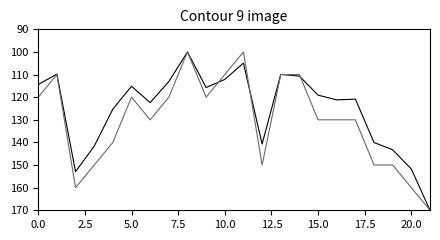

What is the maximum value shown in the chart?

170.0